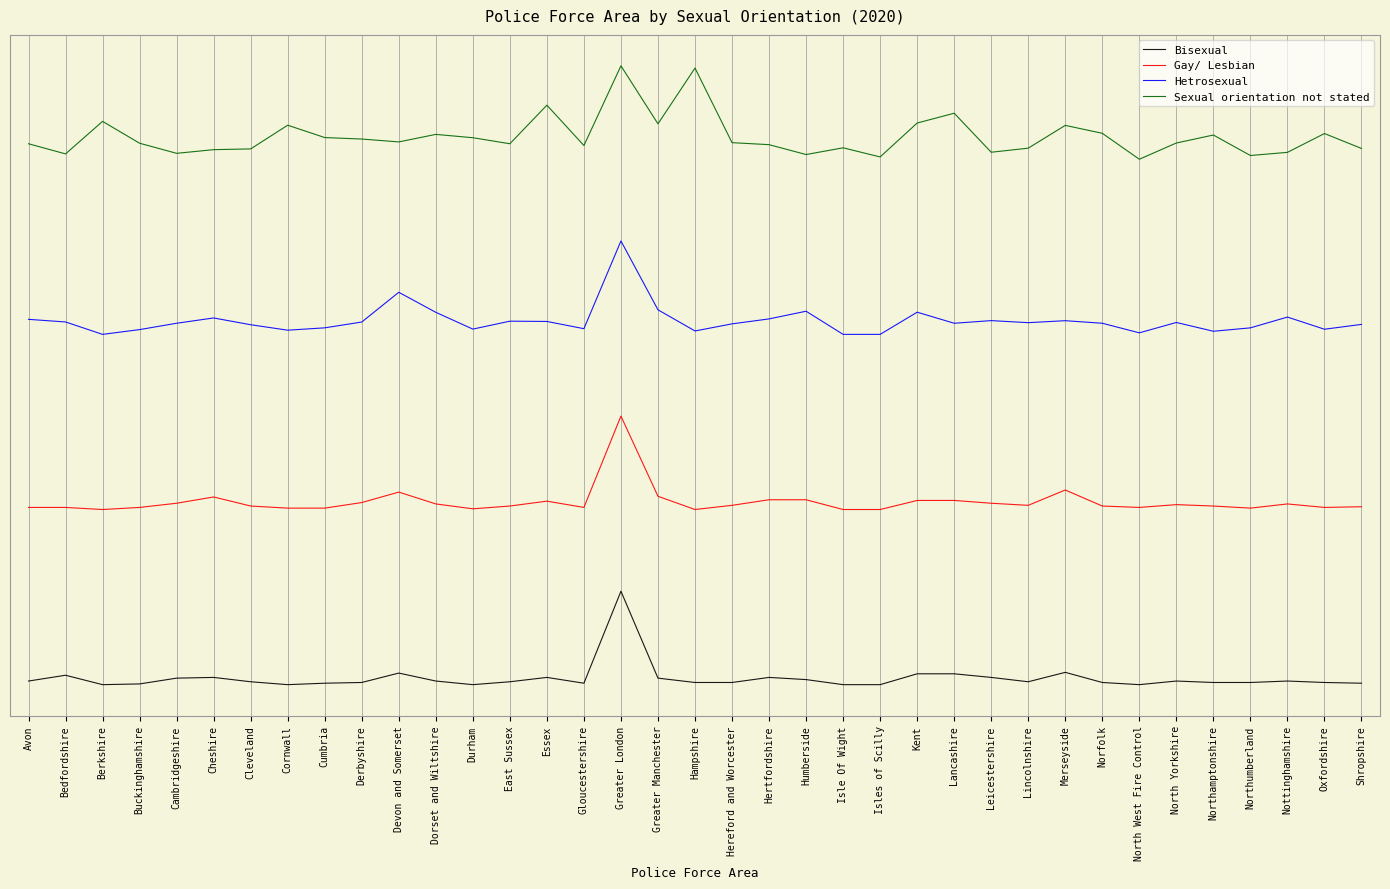

What is the approximate value of Gay/ Lesbian at Oxfordshire?

-73.2